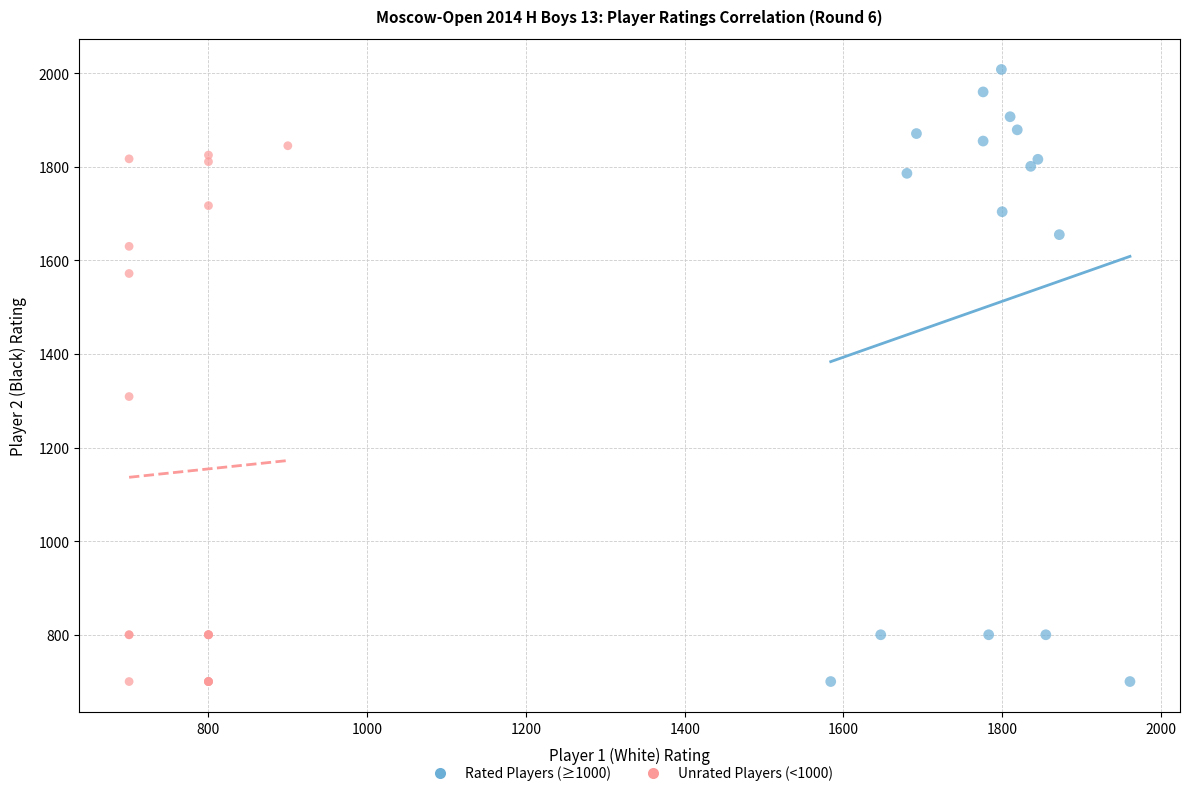

Which series has the largest Y range (max minus min)?

Rated Players (≥1000)